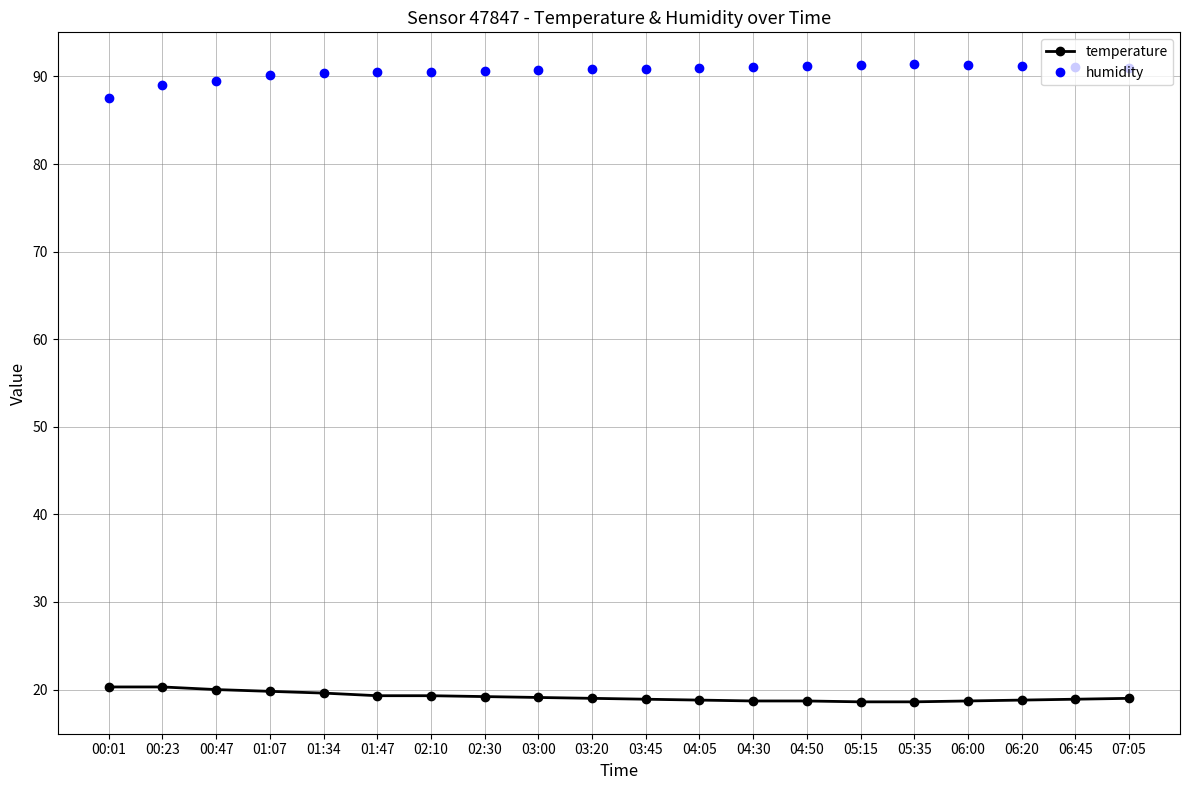

True or false: humidity has more than 0 interior local peaks.

True